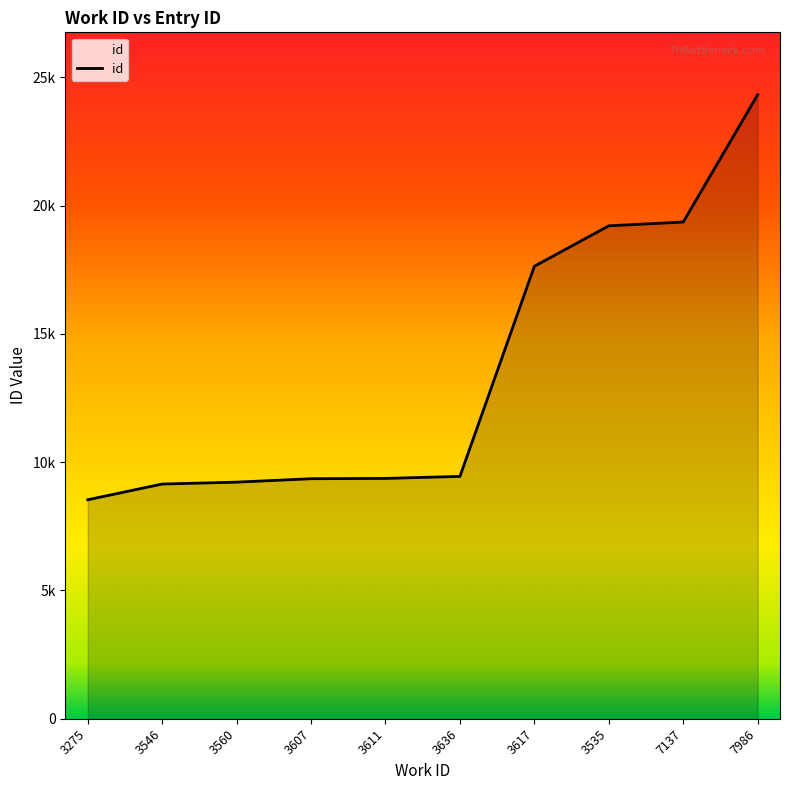

How many values are below 9447?

5